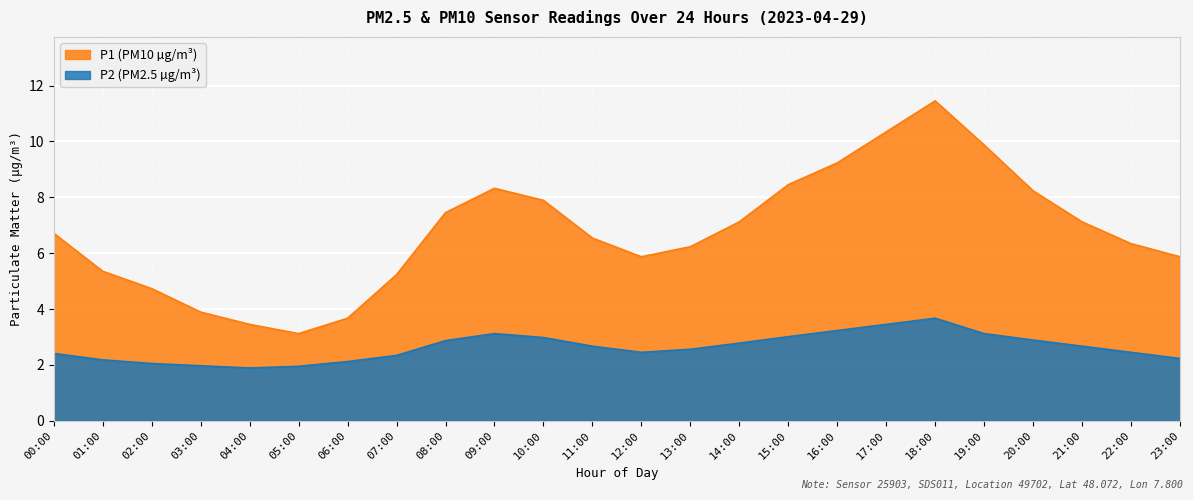

What is the value of the P2 point at the 20th from the left?

3.1